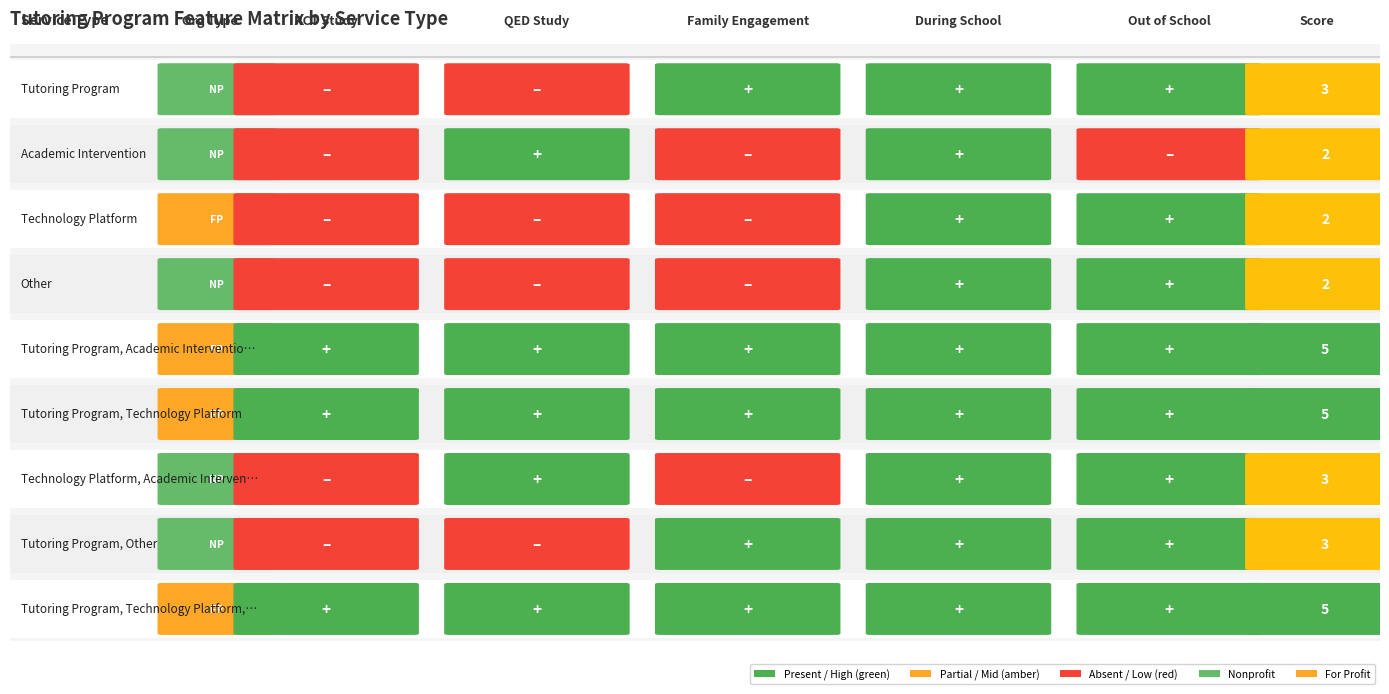

Is it true that Other equals 2 at 4?

False